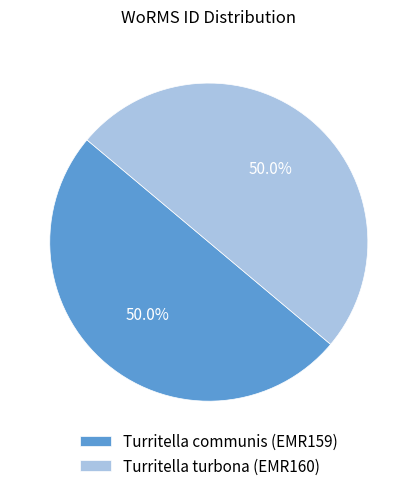

What is the ratio of the value at Turritella turbona (EMR160) to the value at Turritella communis (EMR159)?

1.0